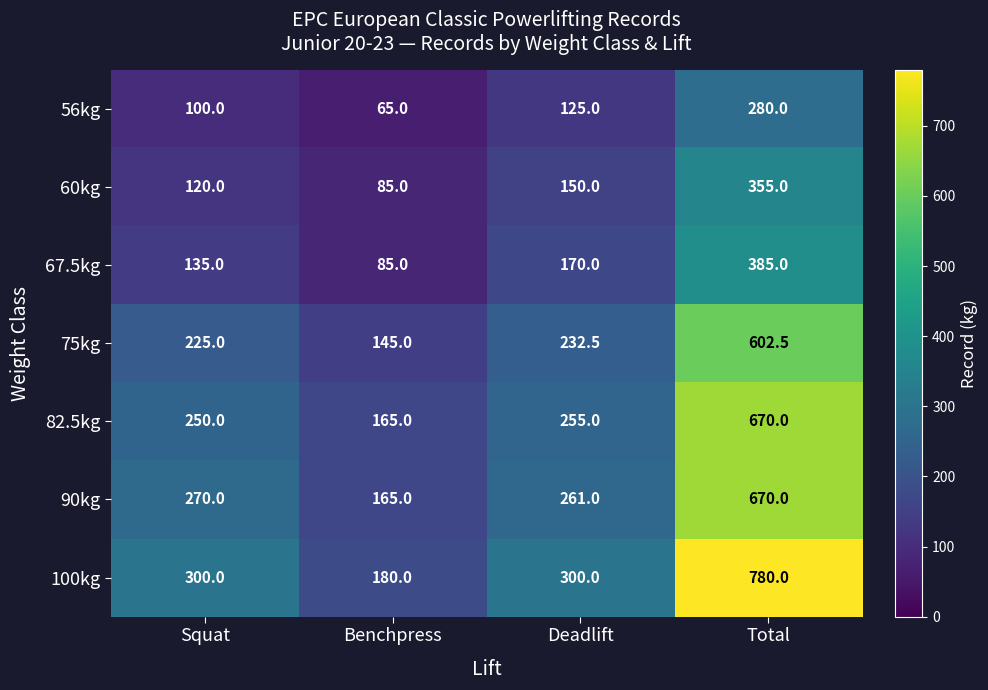

Where does the 75kg series first go above 232?

Deadlift